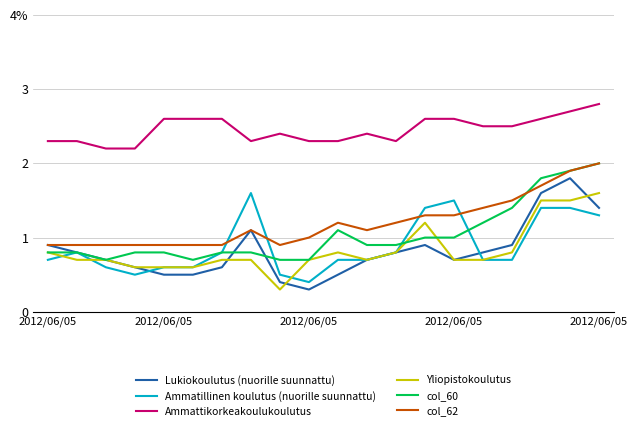

What is the greatest value displayed?

2.8